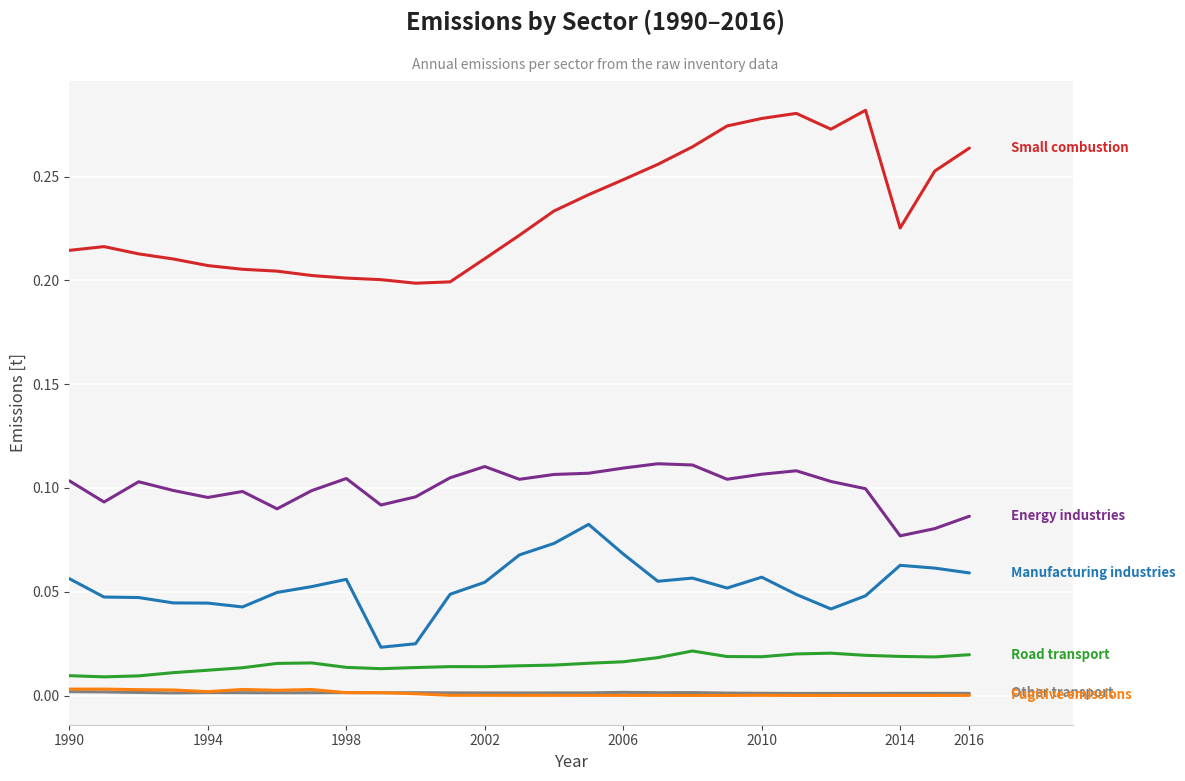

How many lines are shown in the chart?

6